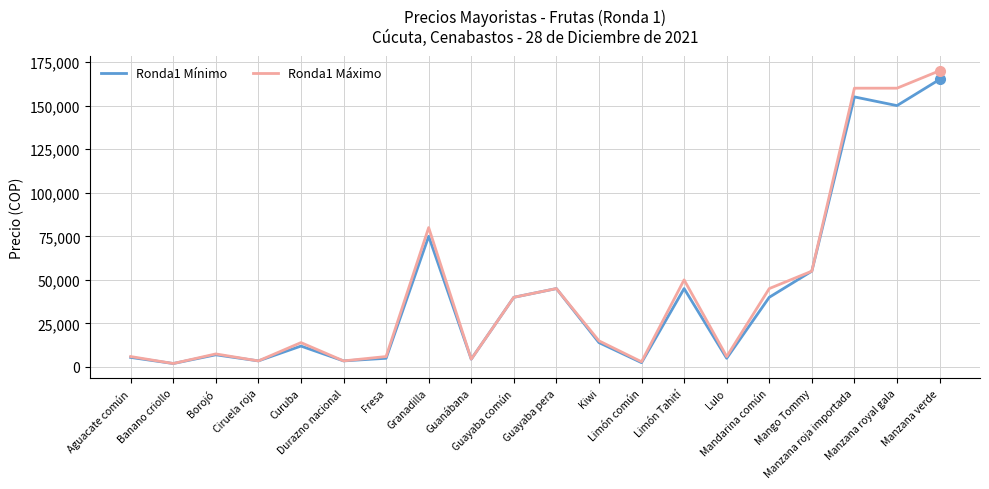

What is the maximum value shown in the chart?

170000